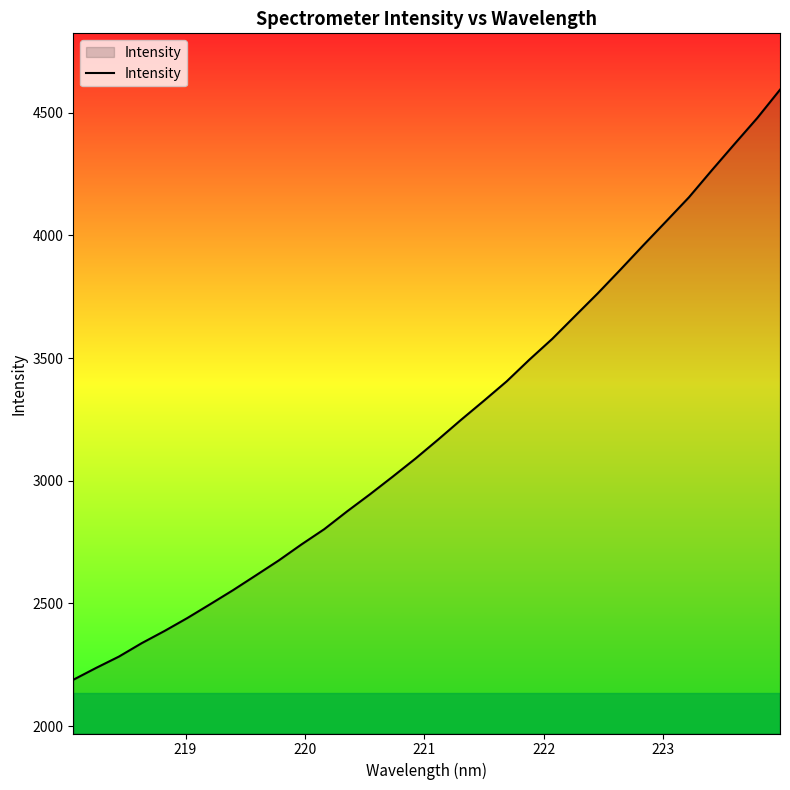

What is the smallest value displayed?

2189.1